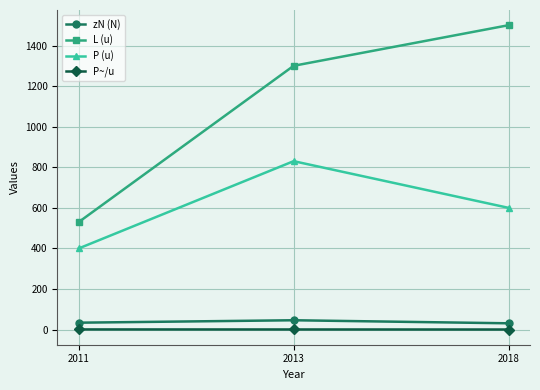

Is it true that P (u) equals 830.0 at 2013?

True